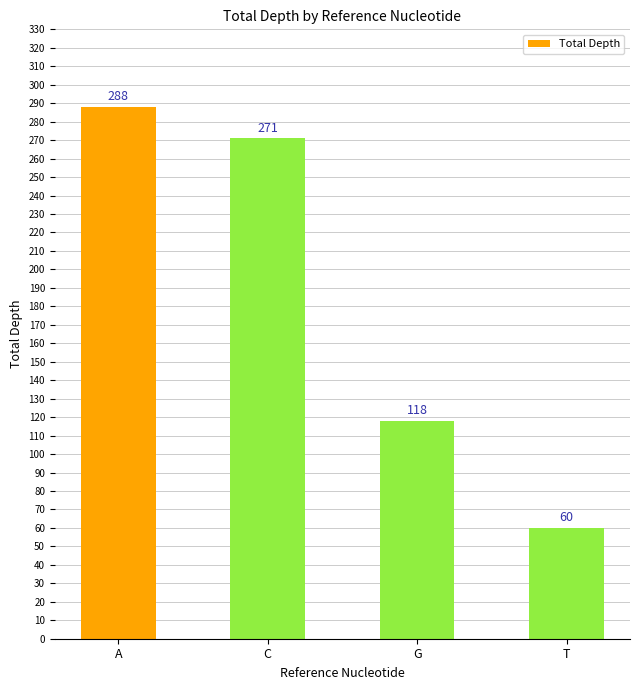

Rank the categories by value from highest to lowest.

A, C, G, T